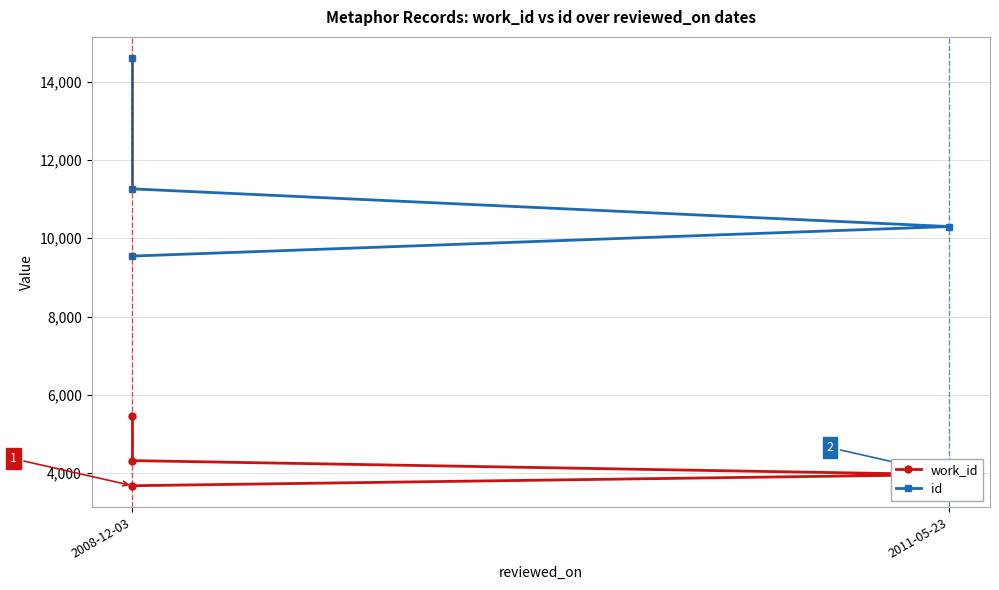

At how many categories does at least one series exceed 10262?

3